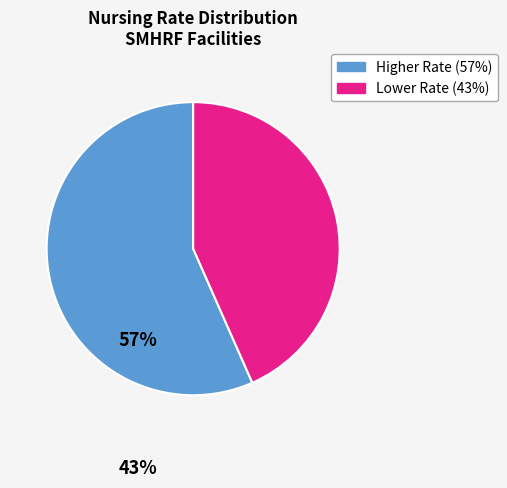

Is there any slice that represents more than half of the pie?

Yes